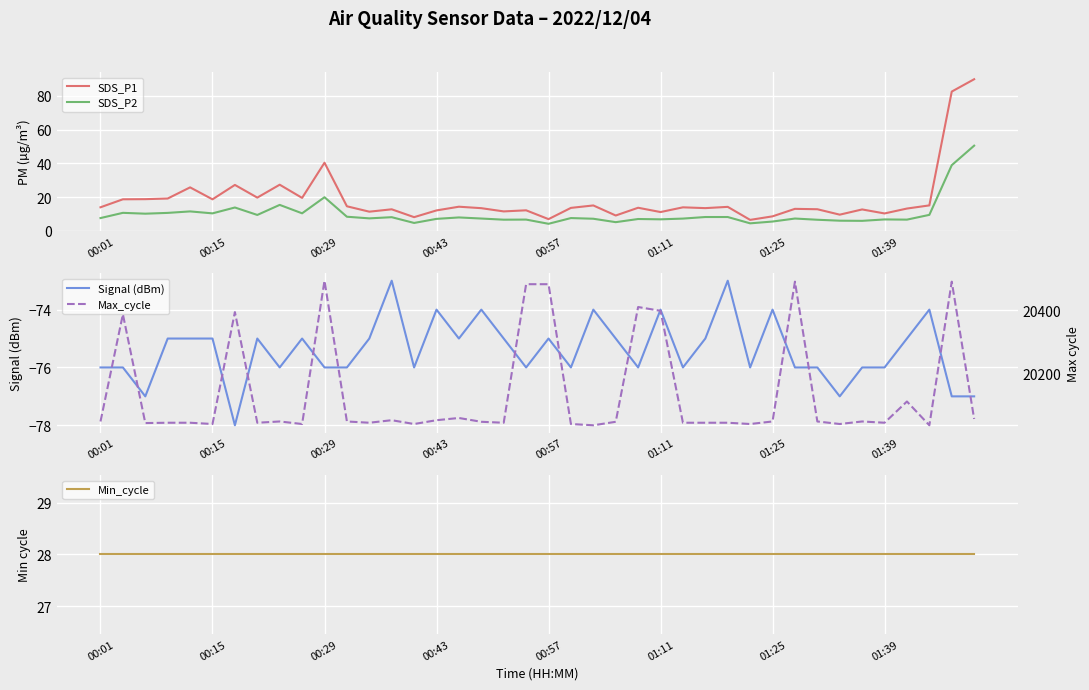

How many lines are shown in the chart?

5